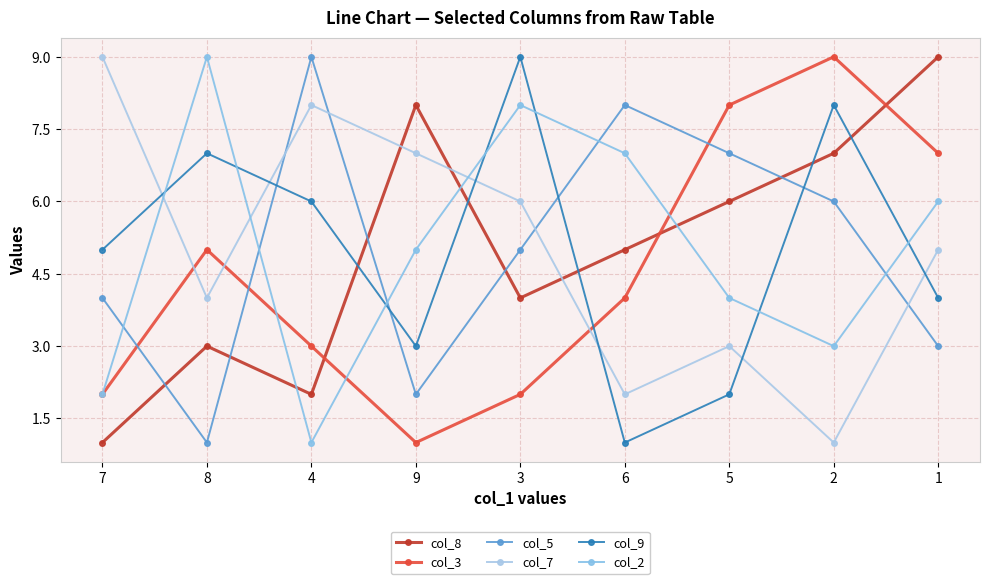

The value of col_2 at 2 is 4. True or false?

False